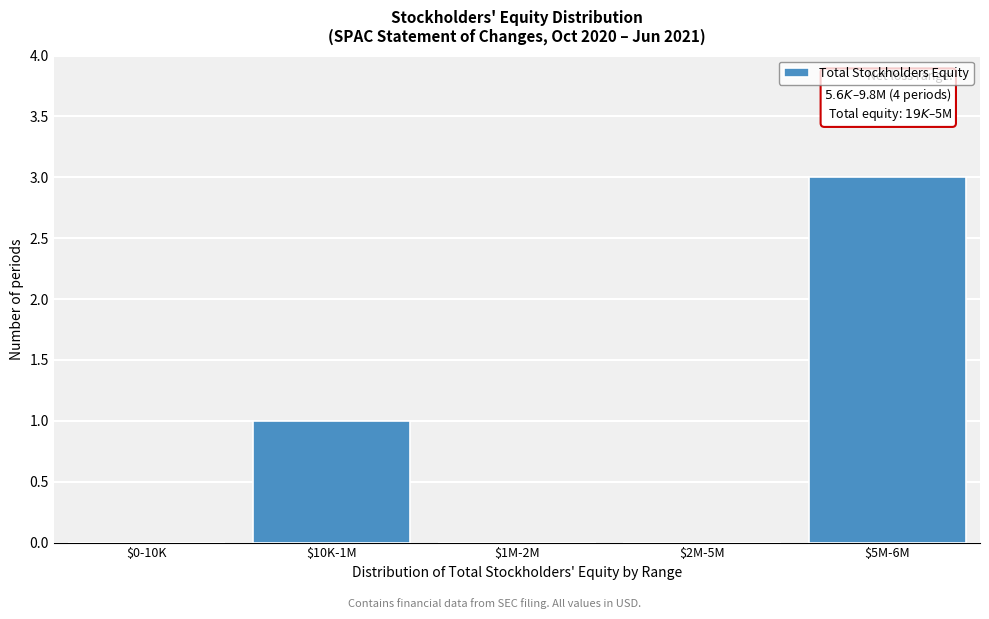

The value at $5M-6M is 4. True or false?

False